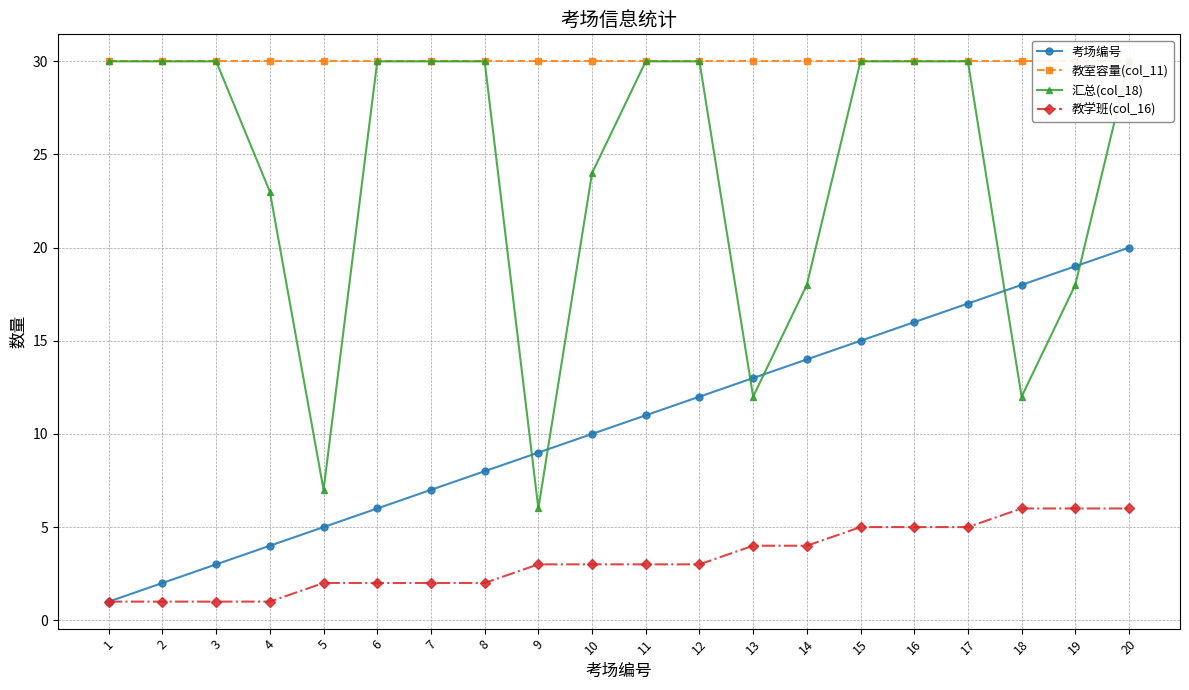

After their last crossing, which series has the higher values: 汇总(col_18) or 考场编号?

汇总(col_18)